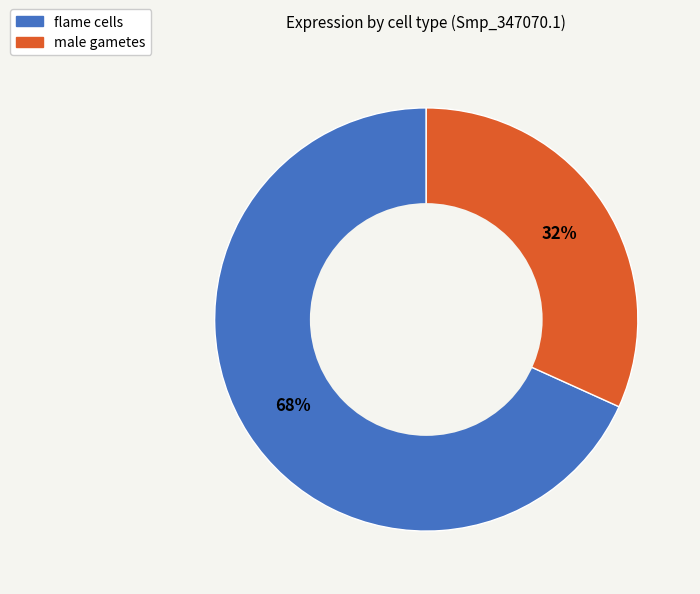

Count the number of slices in the pie.

2